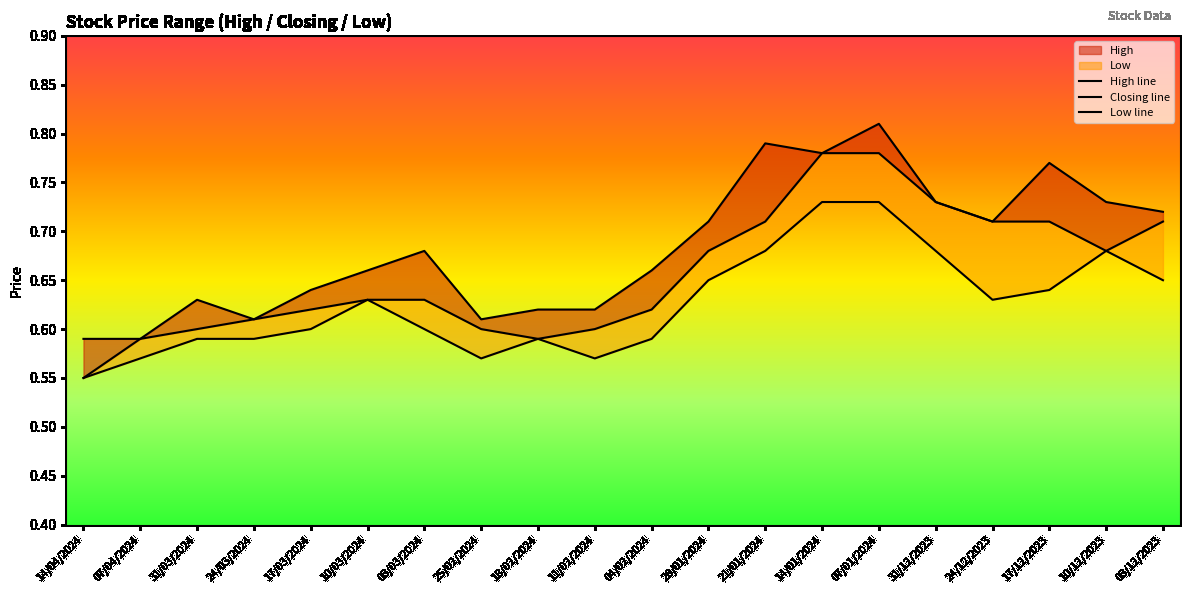

What value does the Low line series have at 17/03/2024?

0.6